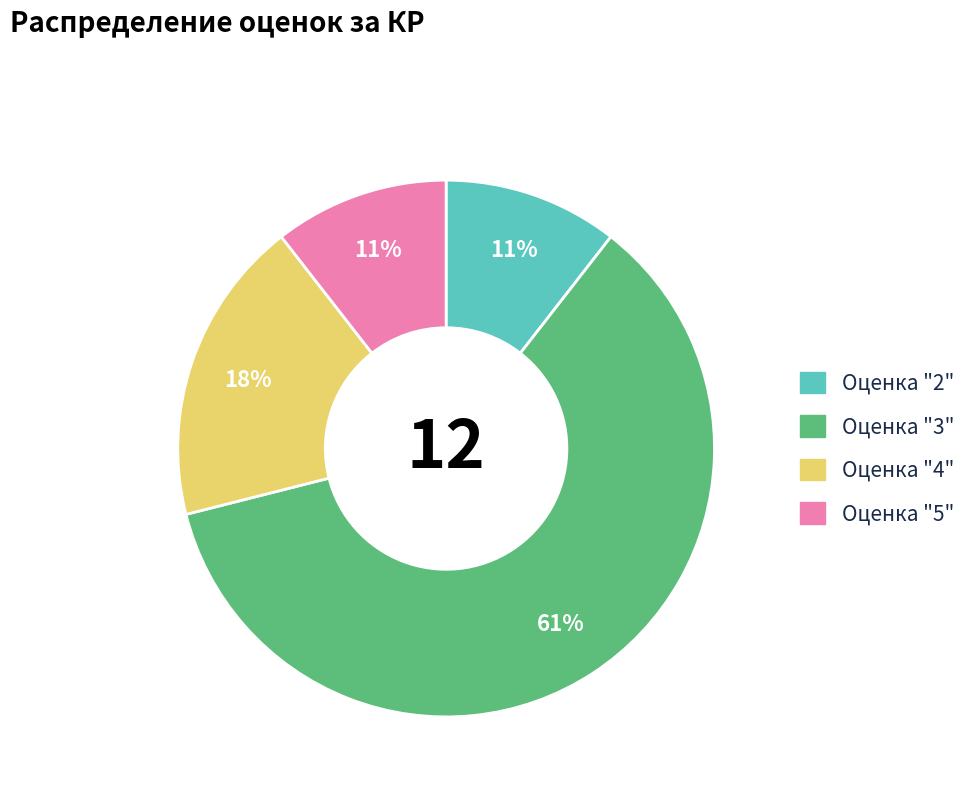

Is there a majority slice in this chart?

Yes